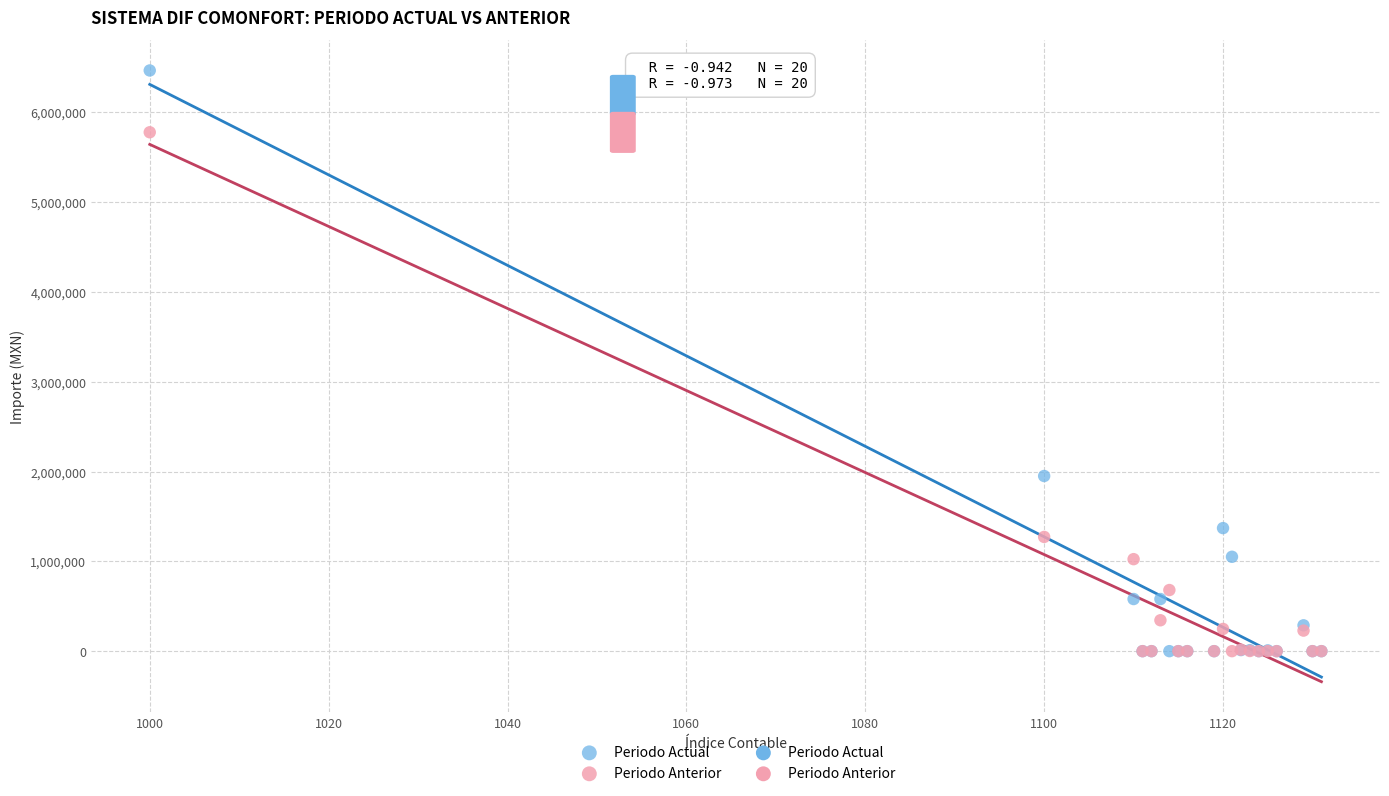

Across all series, what Y value is closest to 3232426?

1950177.3